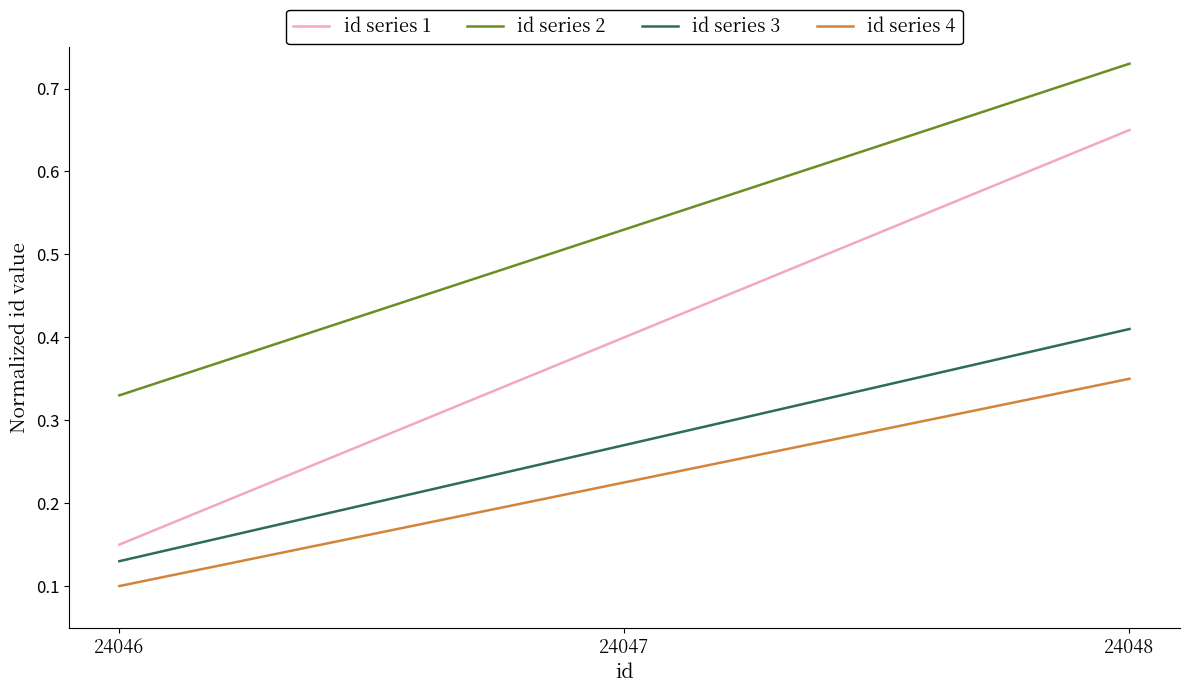

Which category has the highest value across all series?

24048